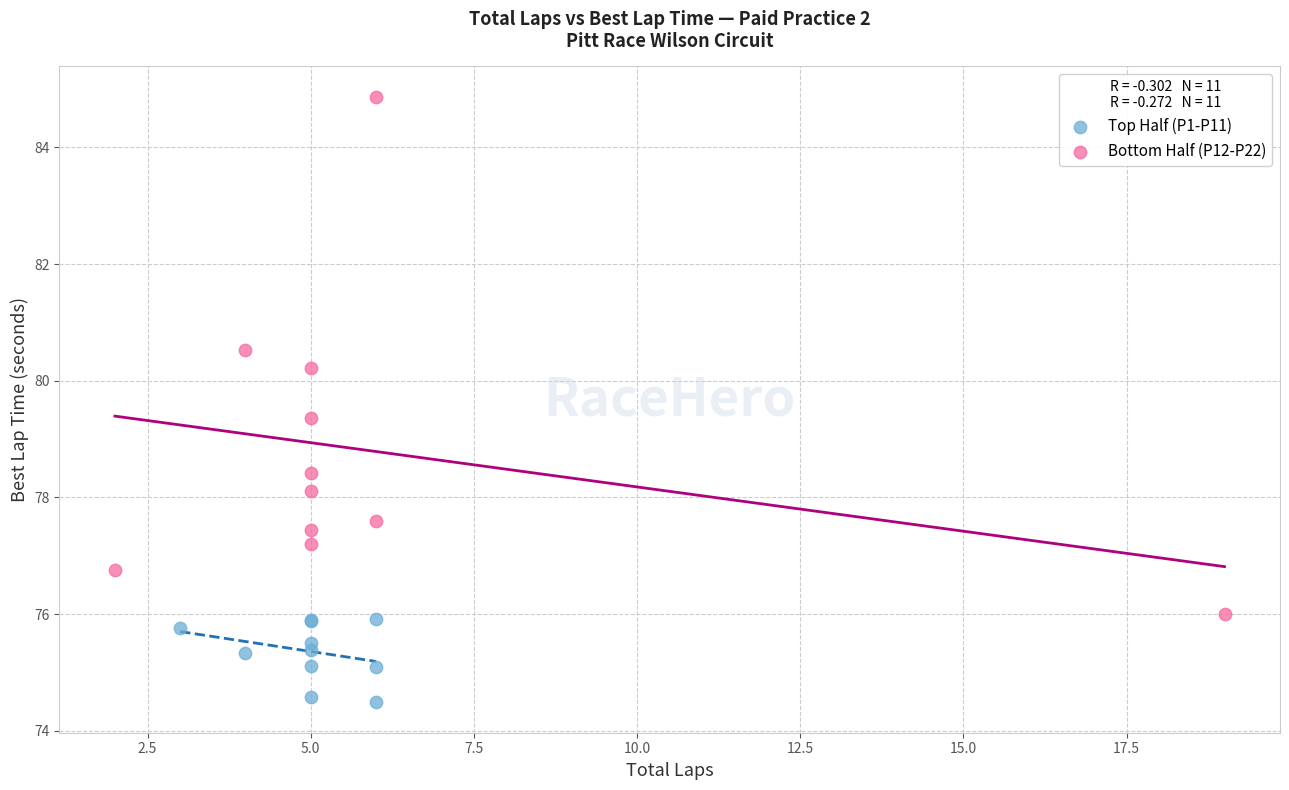

Which series has the widest spread of Y values?

Bottom Half (P12-P22)